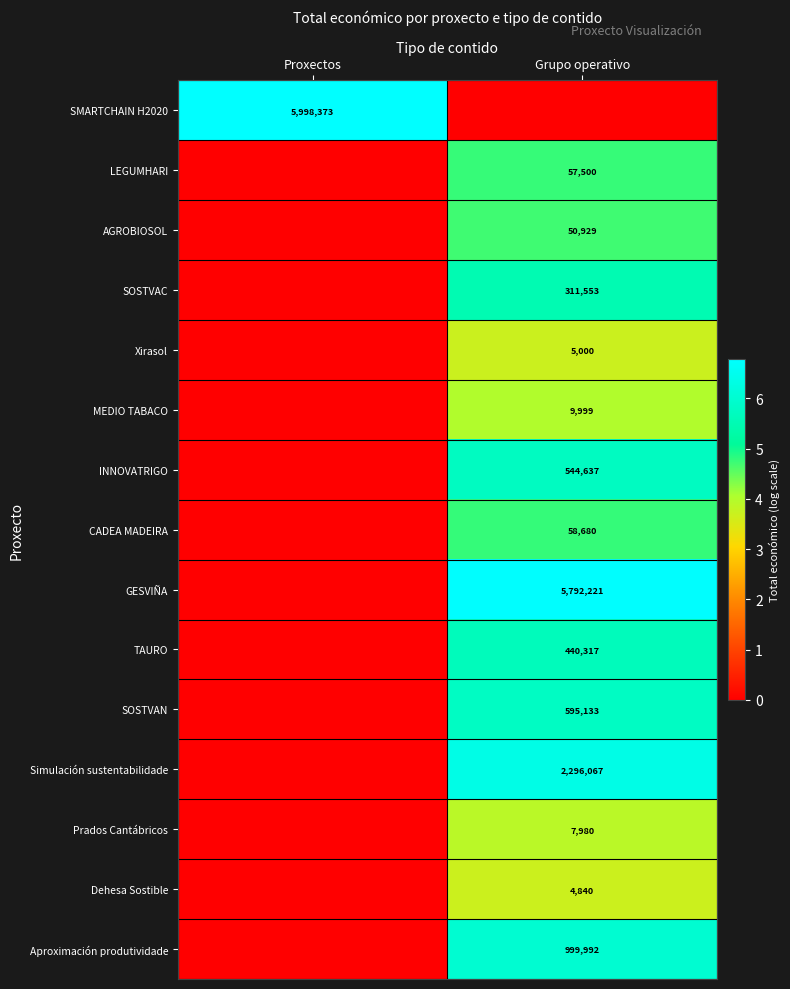

The value of SOSTVAN at Grupo operativo is 245693. True or false?

False